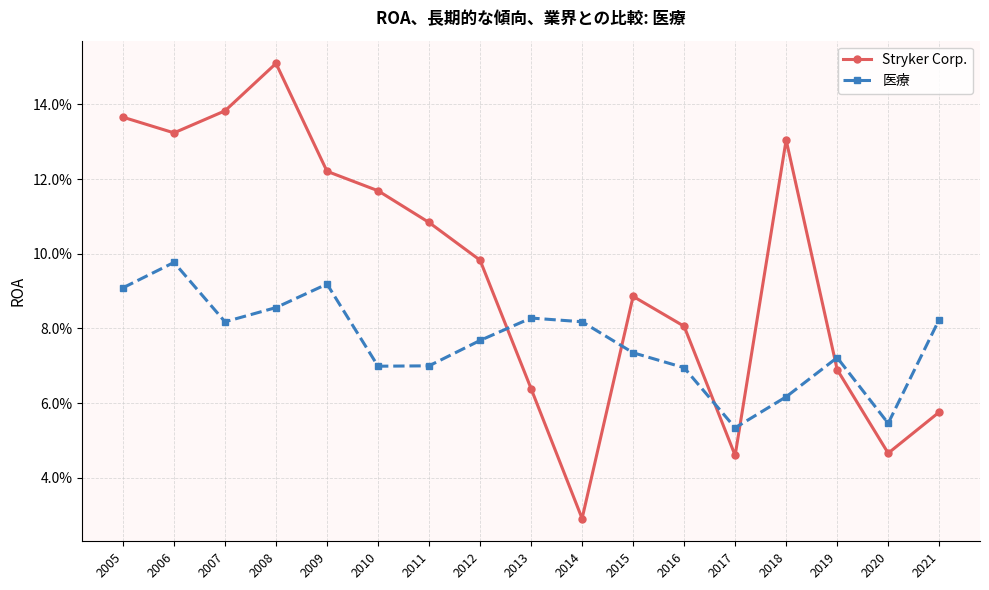

True or false: Stryker Corp. has more than 1 interior local peaks.

True